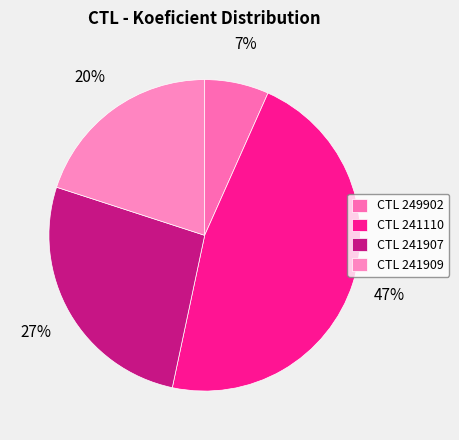

Count the number of slices in the pie.

4